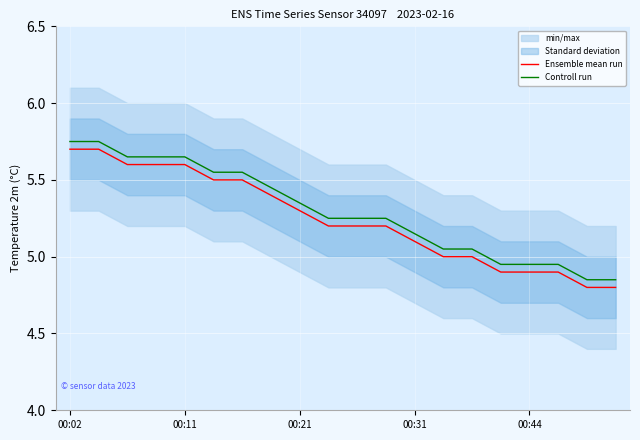

True or false: Controll run and Ensemble mean run intersect in this chart.

False